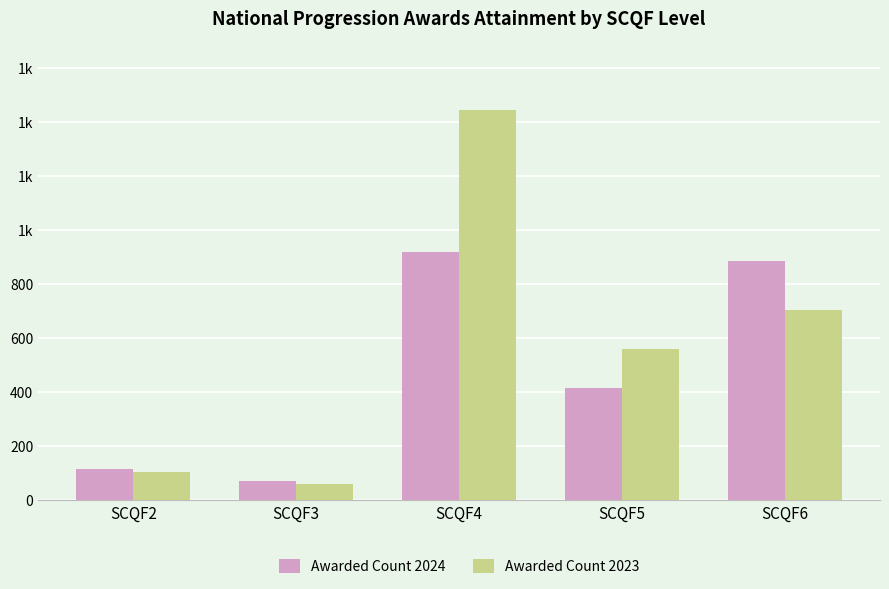

What is the maximum value shown in the chart?

1445